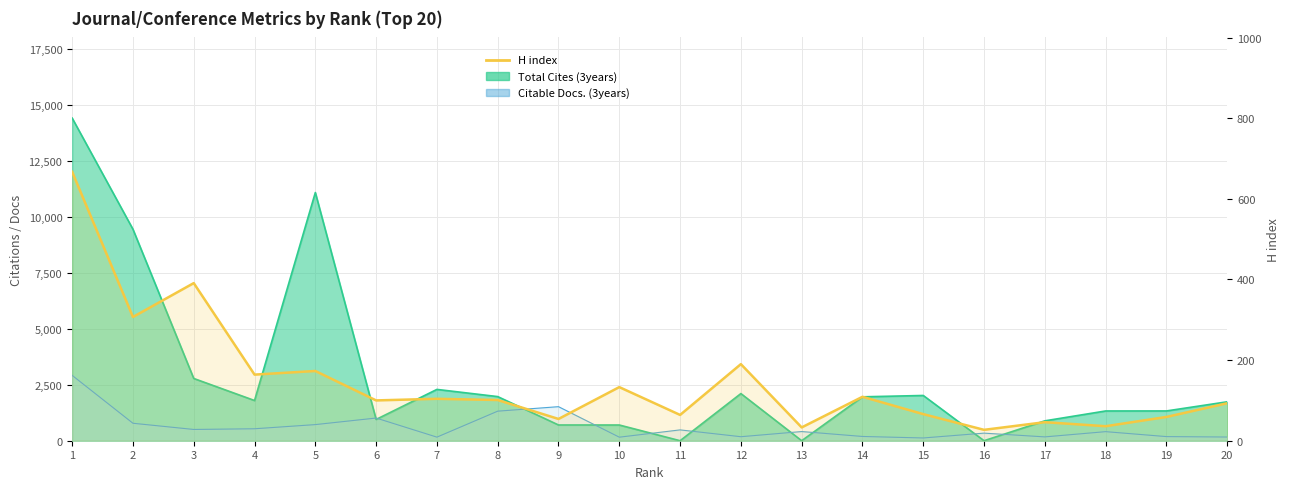

What is the difference between the maximum and minimum values?

640